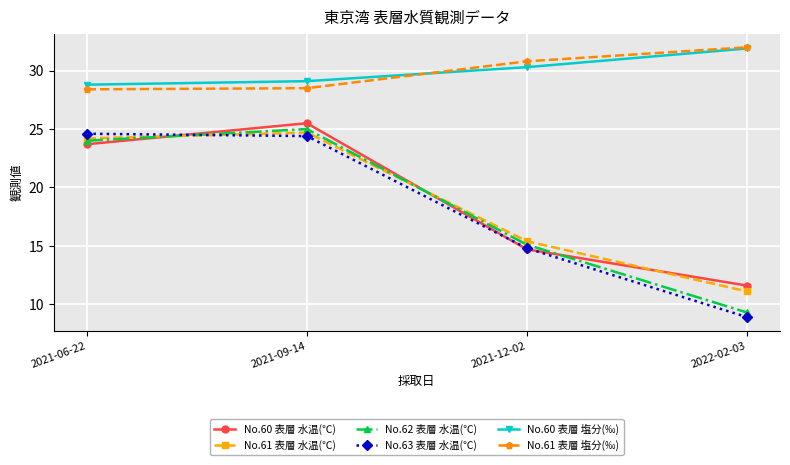

What is the minimum value shown in the chart?

8.9